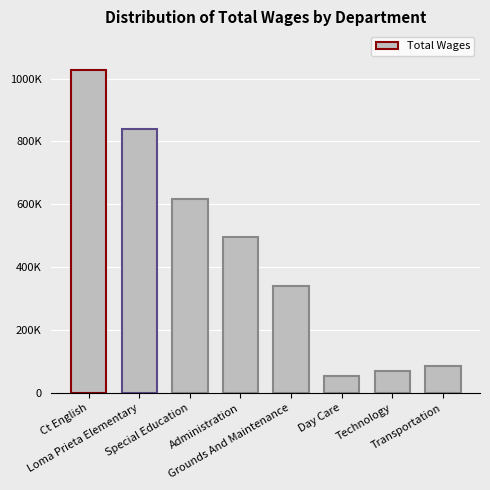

Are the bars horizontal?

No